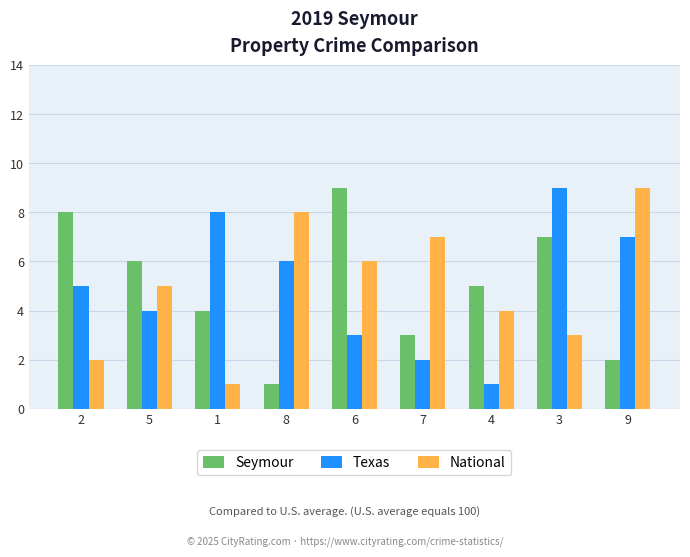

At 8, list the series in order from largest to smallest.

National, Texas, Seymour